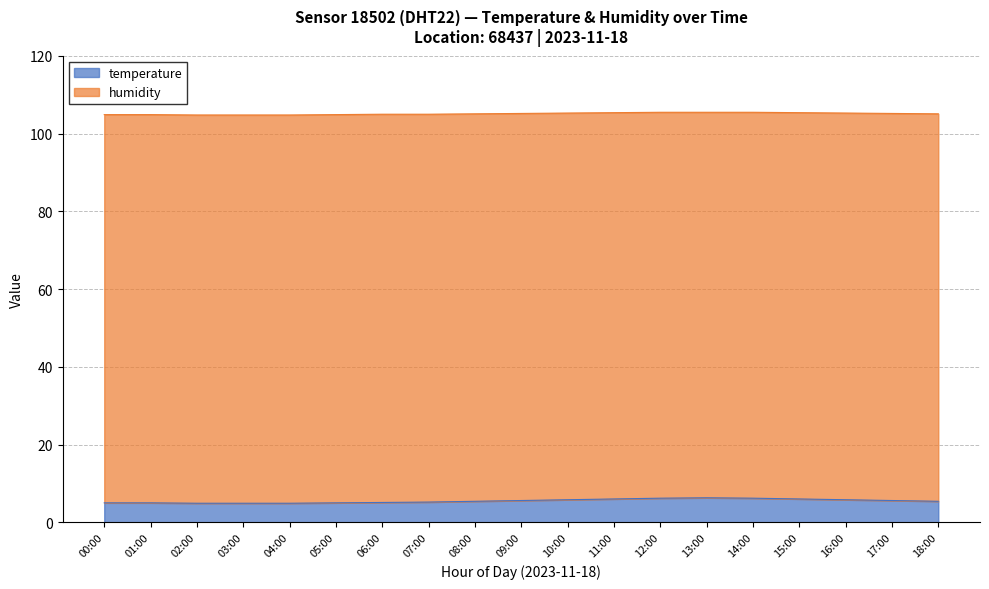

True or false: temperature and humidity intersect in this chart.

False